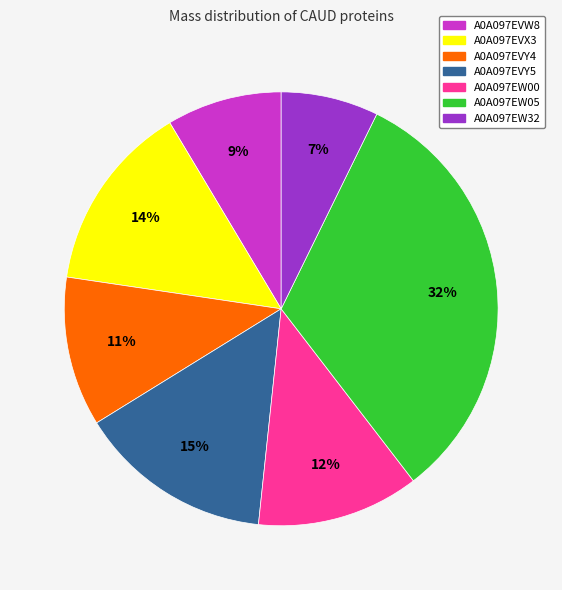

Is it true that A0A097EW32 is 7% of the pie?

True